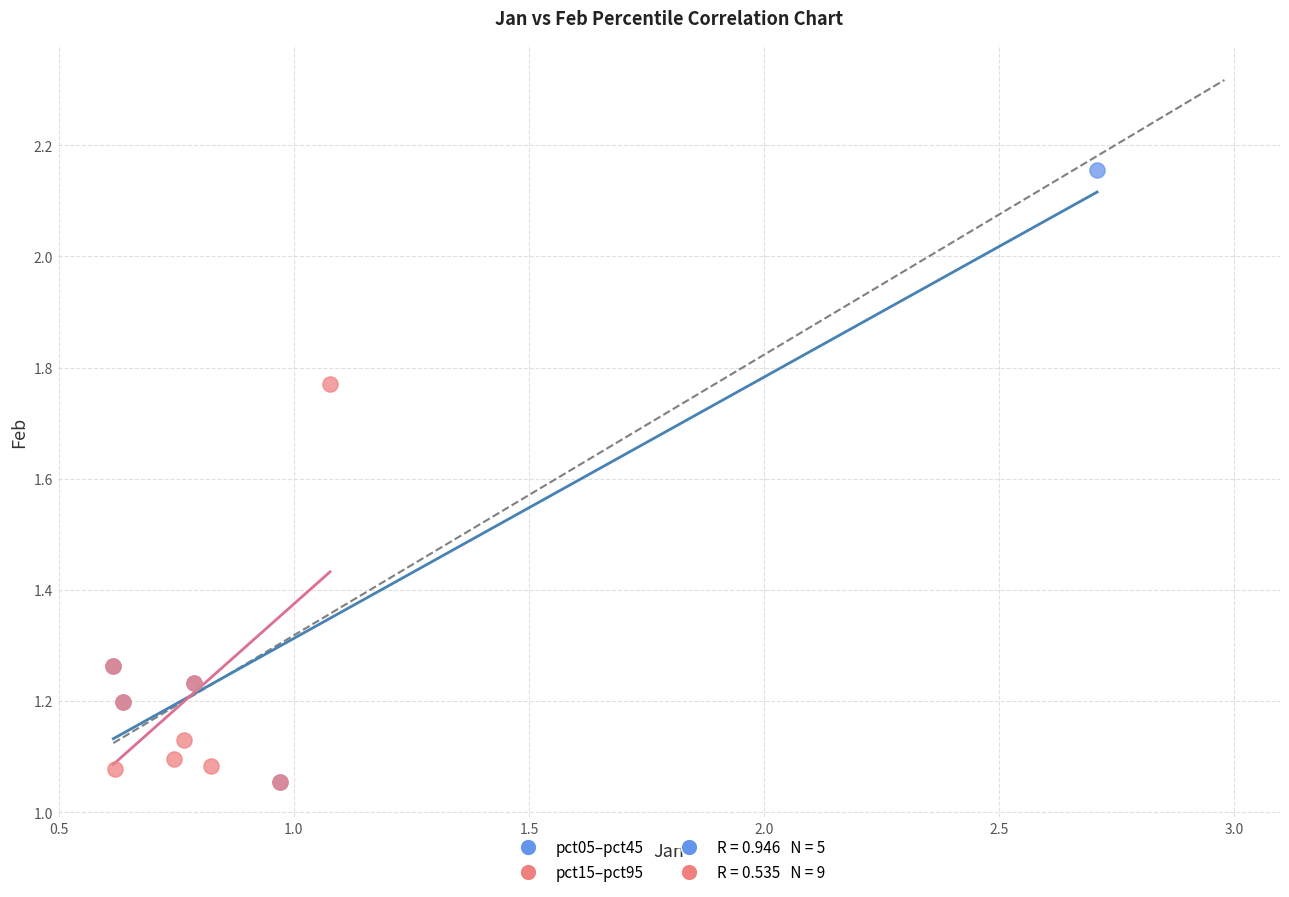

Which series contains the highest Y value?

pct05–pct45